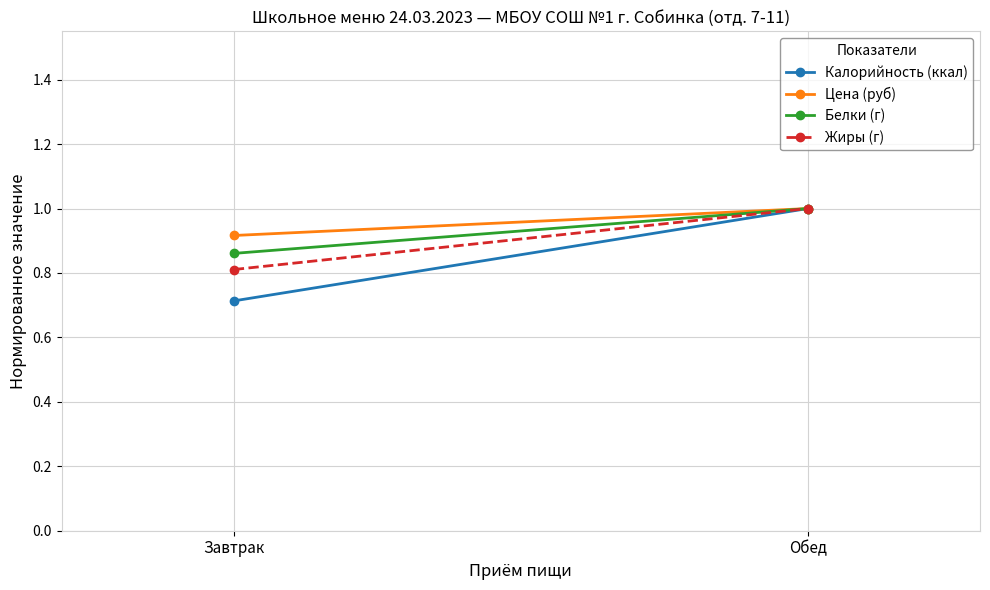

Rank the series by their maximum value, from highest to lowest.

Калорийность (ккал), Цена (руб), Белки (г), Жиры (г)